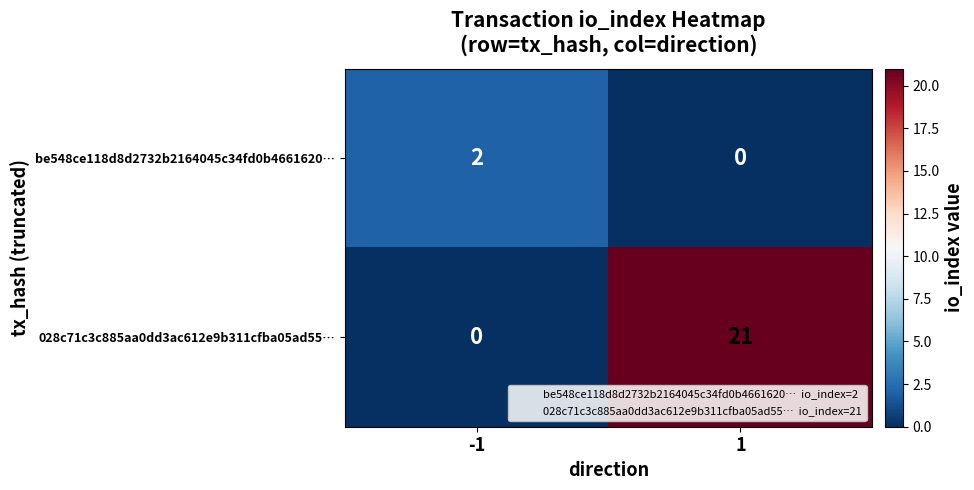

What is the spread (max minus min) of values at -1?

2